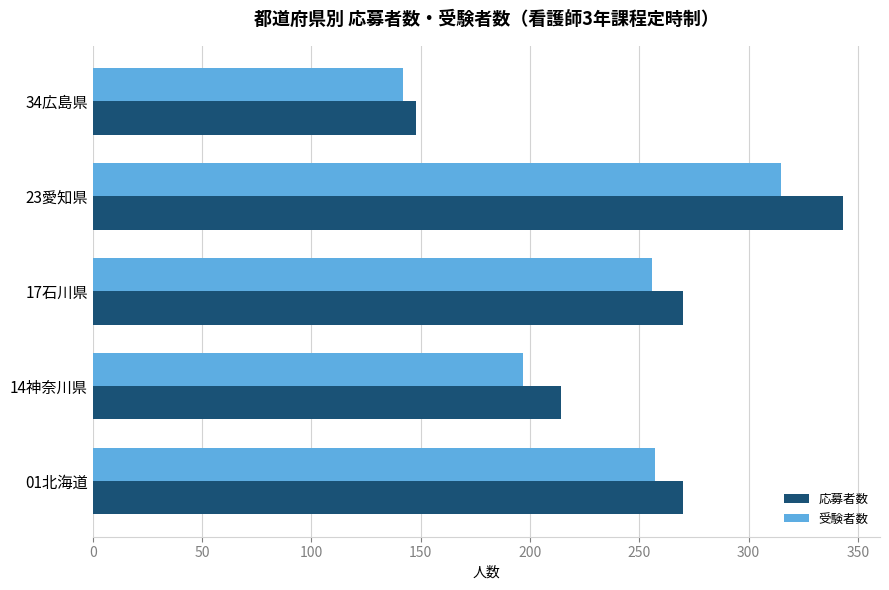

The 受験者数 series shows 197 at 14神奈川県. True or false?

True